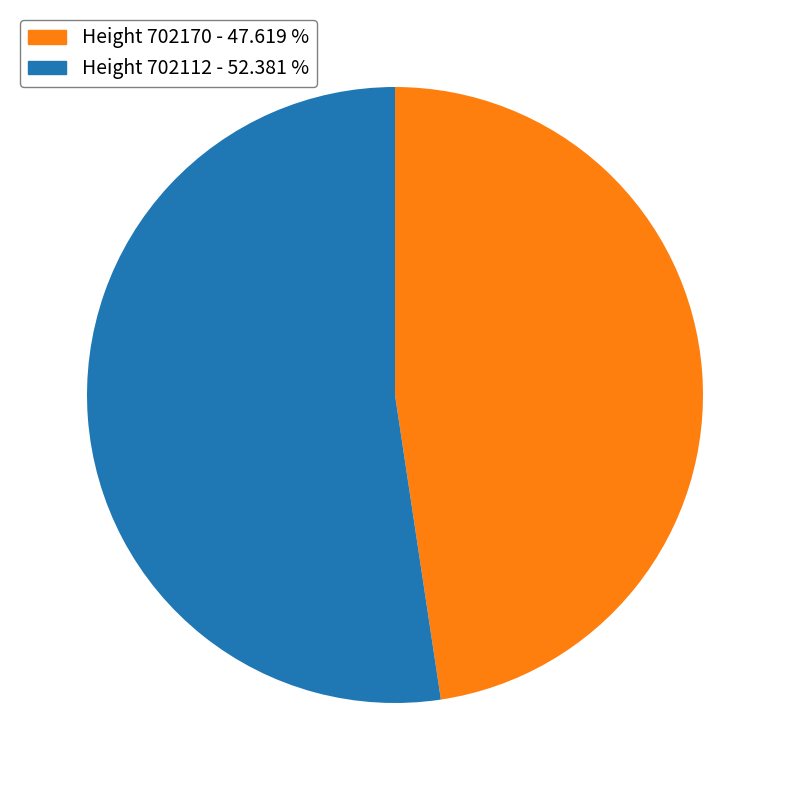

Does any single category account for the majority?

Yes